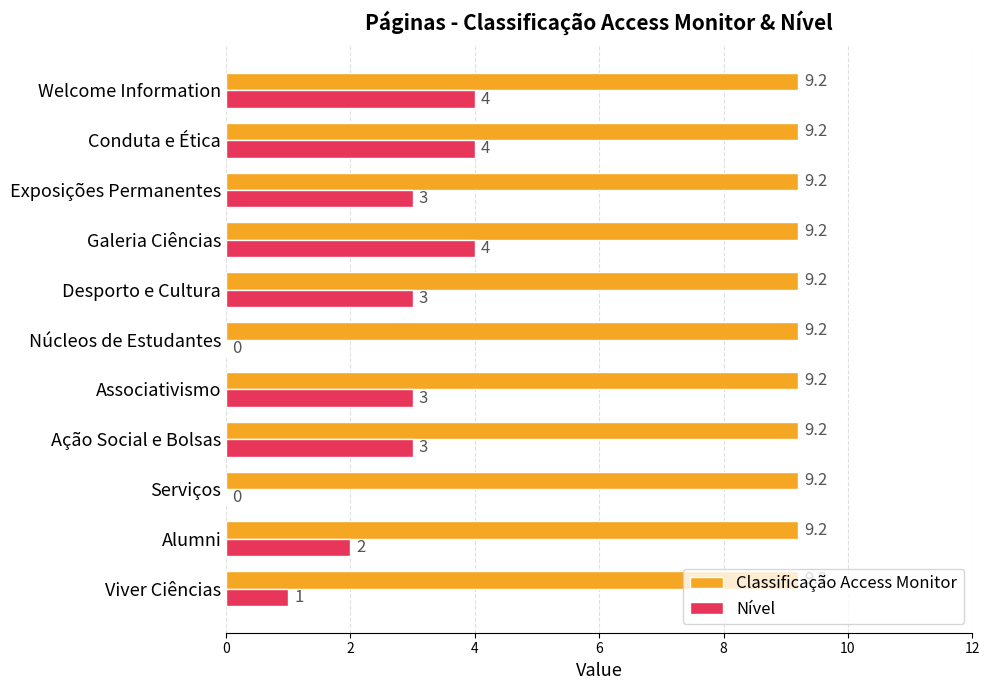

Is the value of Classificação Access Monitor at Conduta e Ética greater than the value of Nível at Ação Social e Bolsas?

Yes